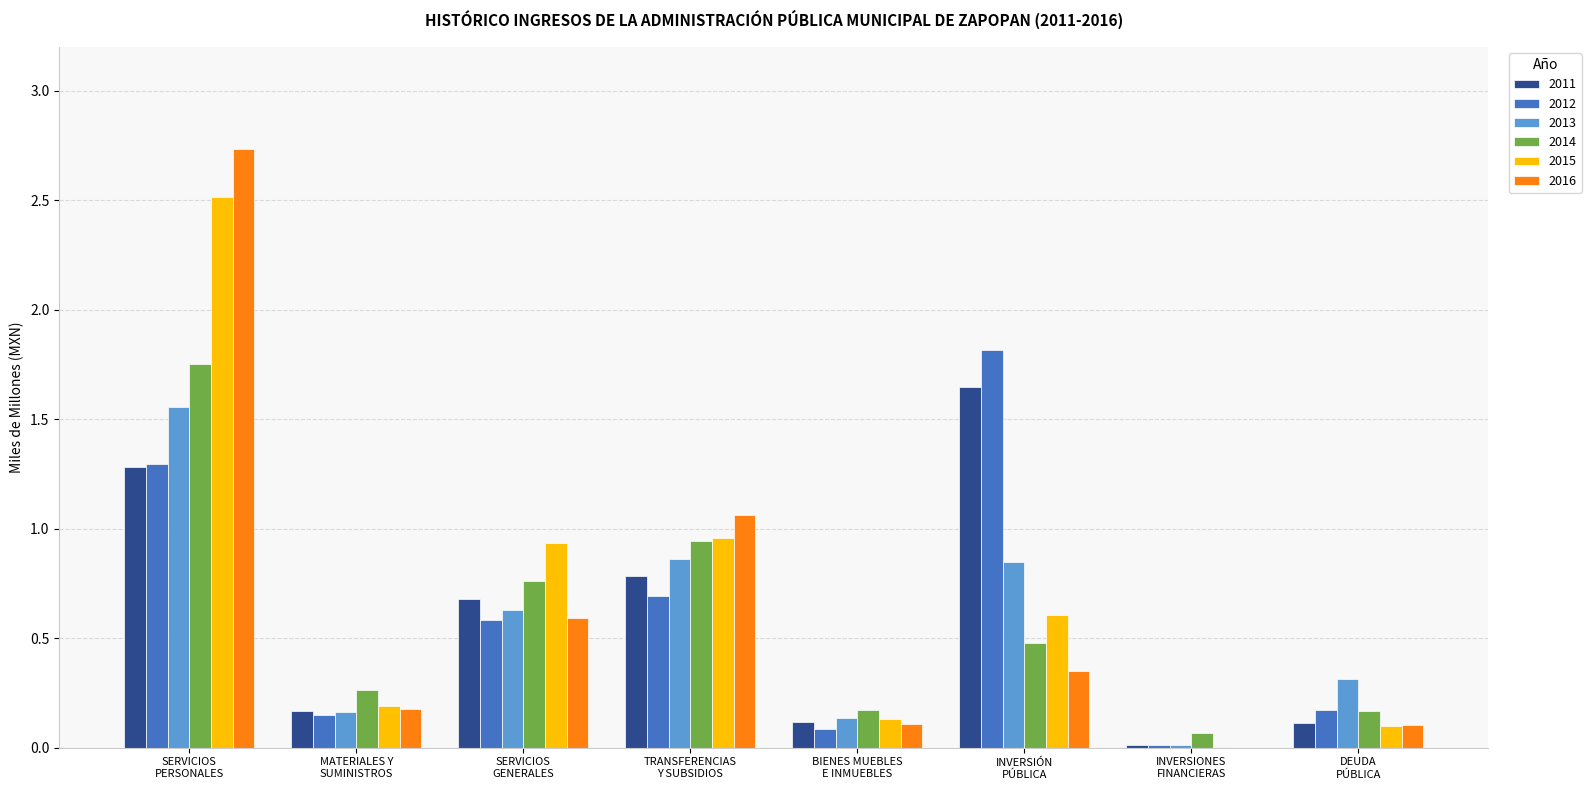

How many groups of bars are there?

8